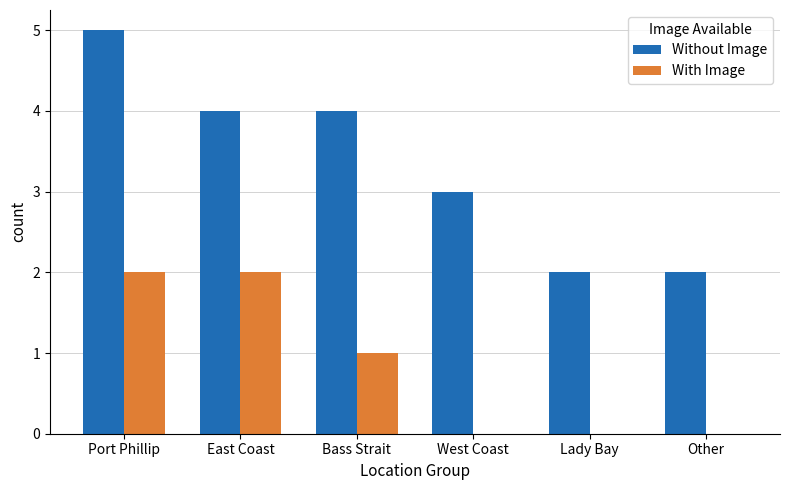

What is the total value across all series at Bass Strait?

5